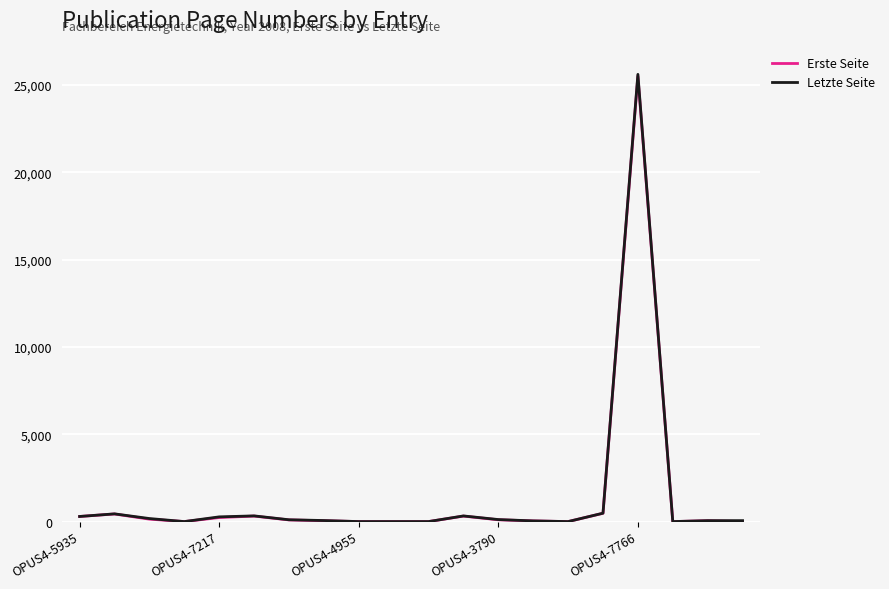

Which series has the largest range (max minus min)?

Letzte Seite